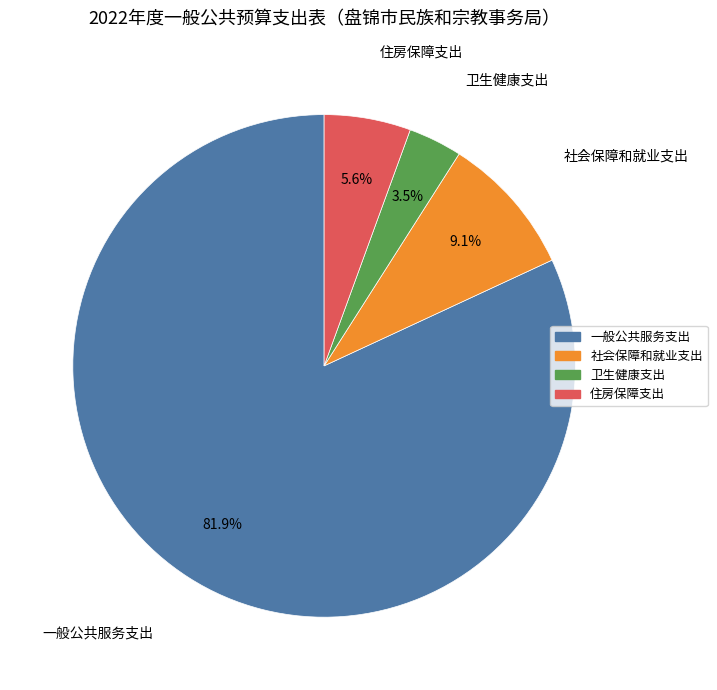

True or false: 社会保障和就业支出 accounts for 9% of the total.

True